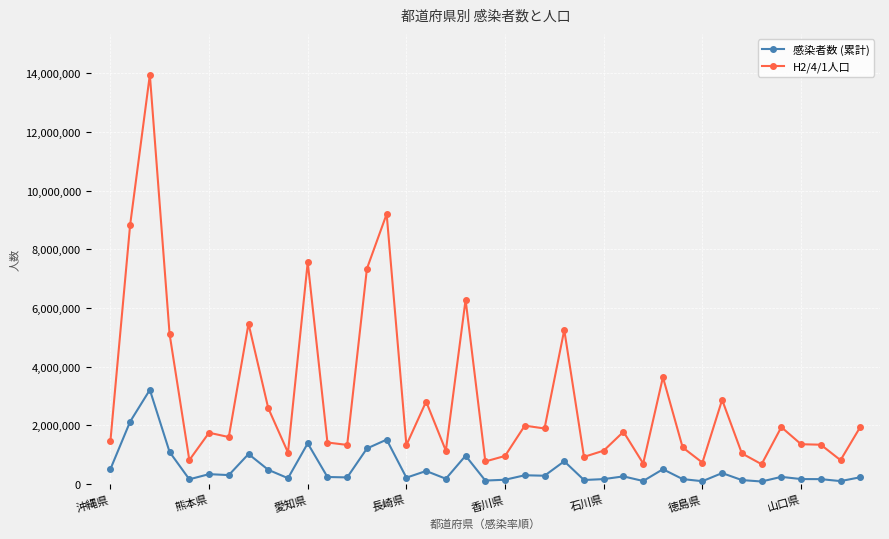

Which series has the widest spread of values?

H2/4/1人口